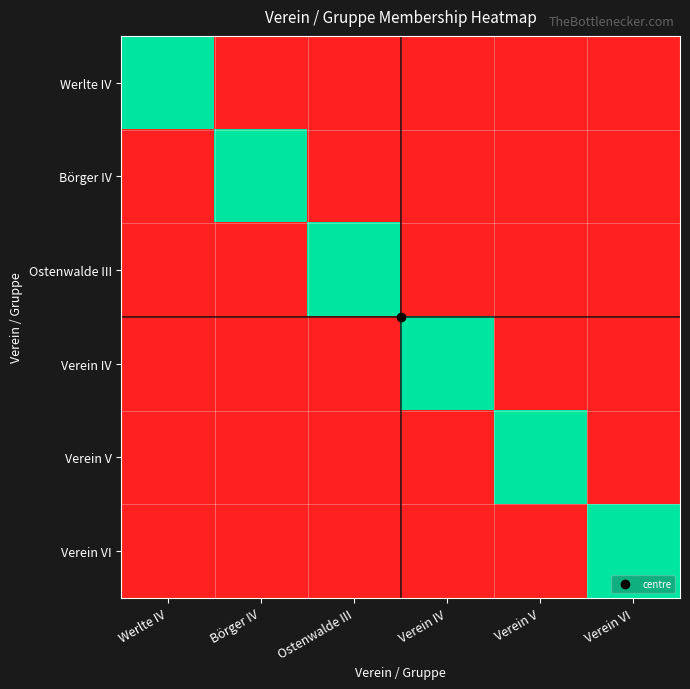

What is the difference between the highest and lowest values at Ostenwalde III?

1